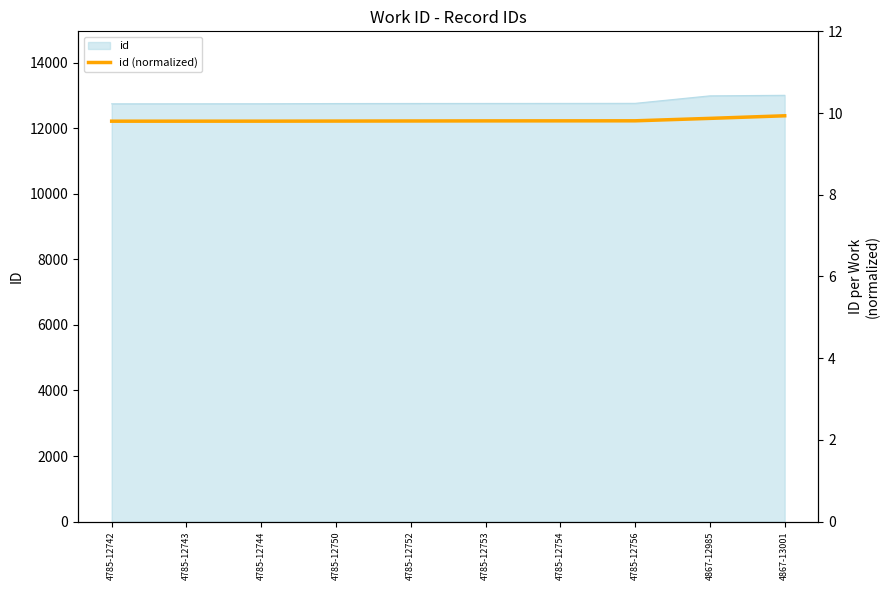

Reading left to right, list all the values displayed in this chart.

4785-12742=9.8	4785-12743=9.8	4785-12744=9.8	4785-12750=9.8	4785-12752=9.8	4785-12753=9.8	4785-12754=9.8	4785-12756=9.8	4867-12985=9.9	4867-13001=9.9